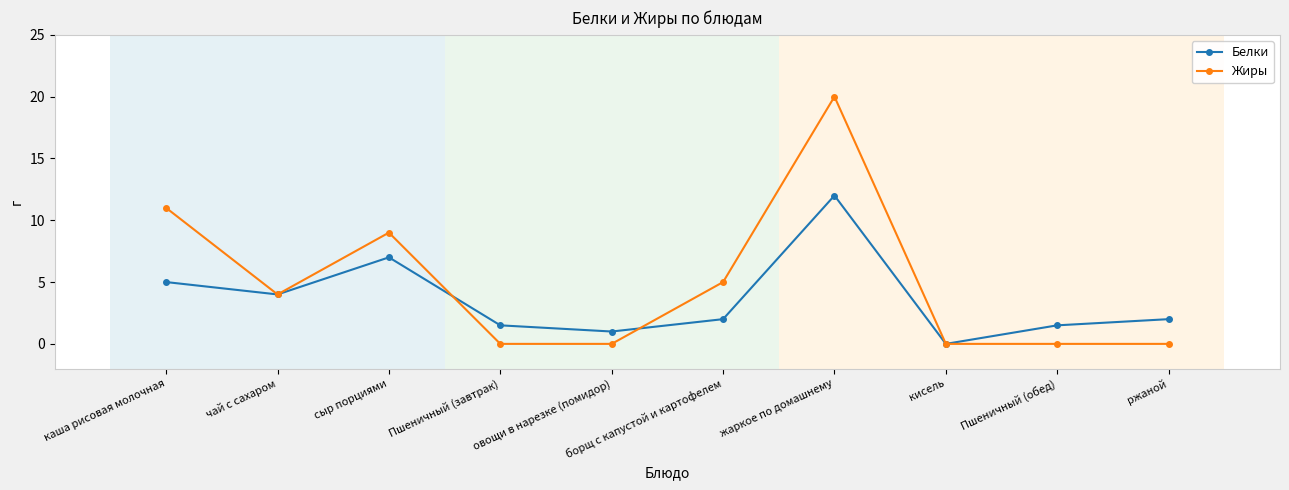

List the series in order of their overall mean, lowest first.

Белки, Жиры